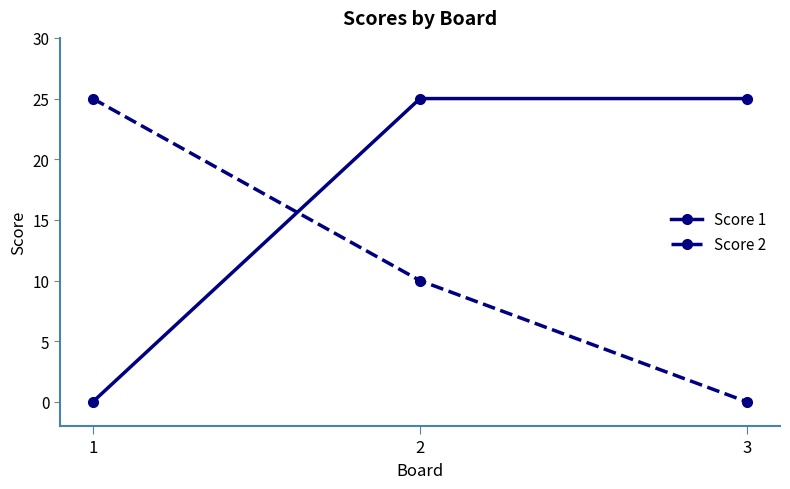

Where is Score 2 nearest to the value 12?

2